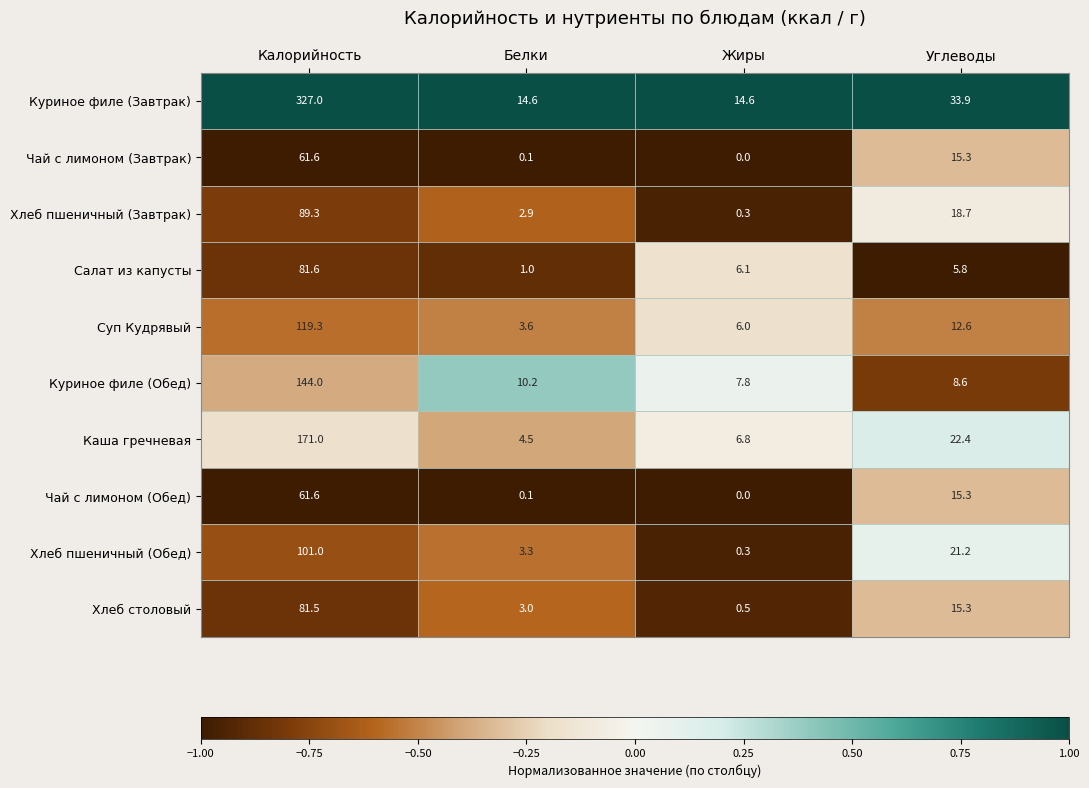

List the labels in order of Куриное филе (Обед) value, smallest first.

Жиры, Углеводы, Белки, Калорийность